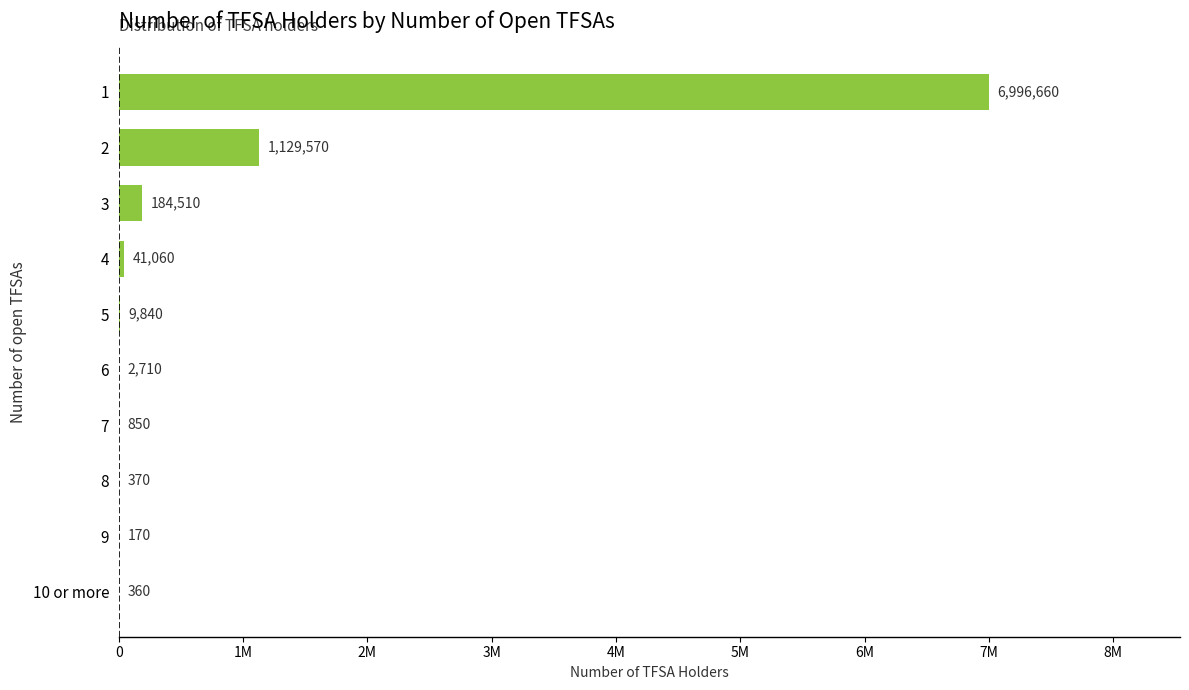

Are the bars horizontal?

Yes